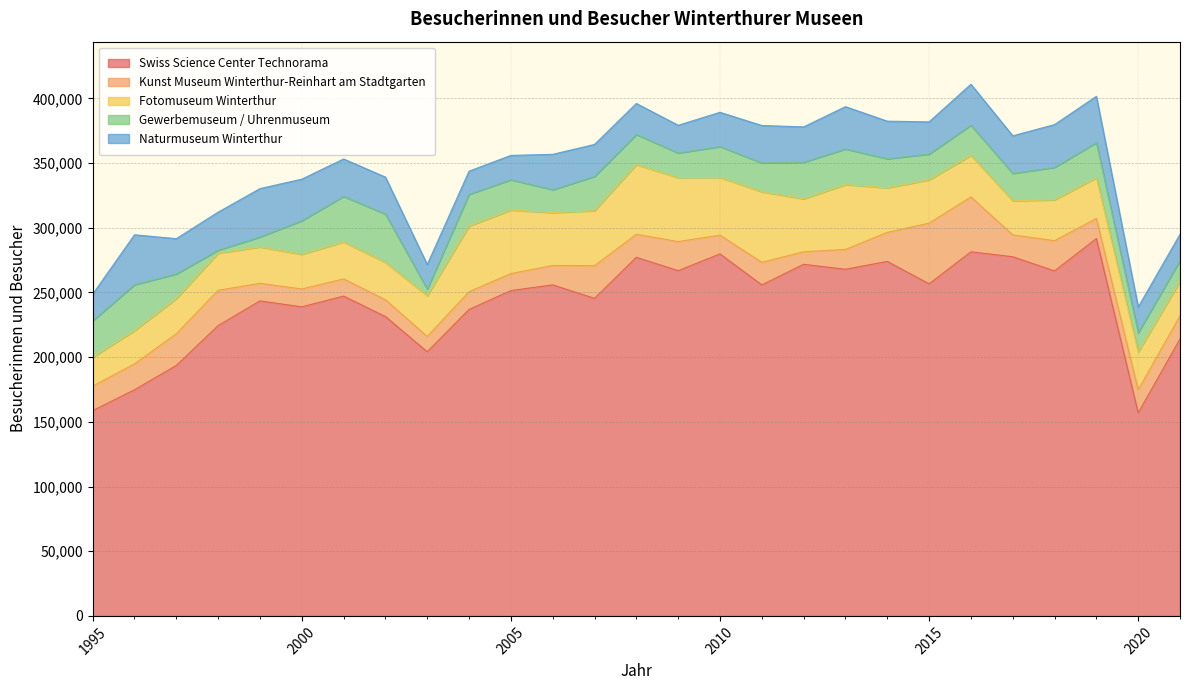

What is the sum of the Naturmuseum Winterthur values at 1999 and 2021?

57593